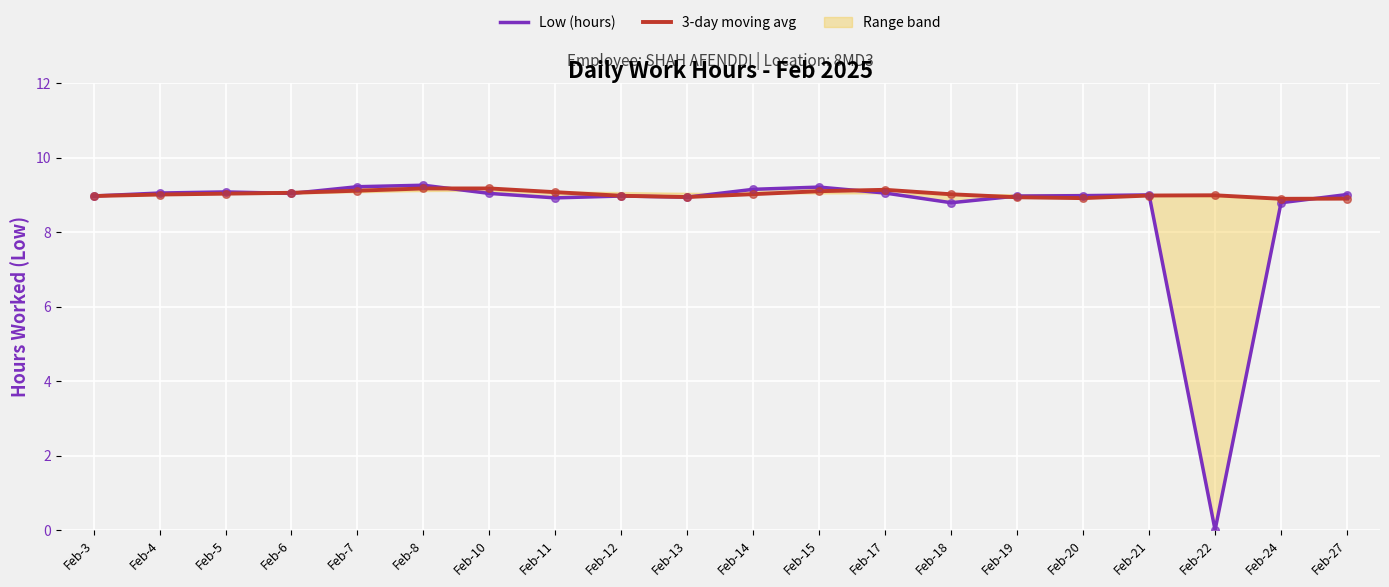

What is the total value across all series at Feb-27?

17.9